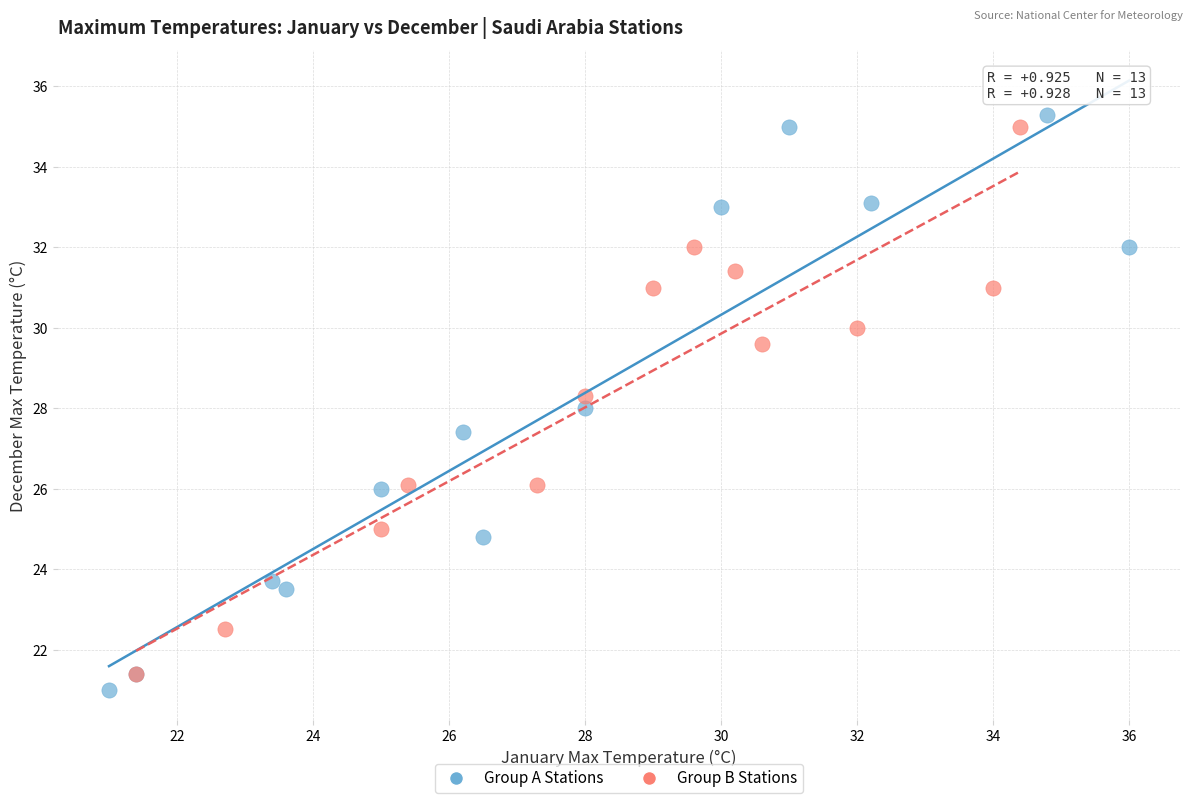

Which series contains the lowest Y value?

Group A Stations